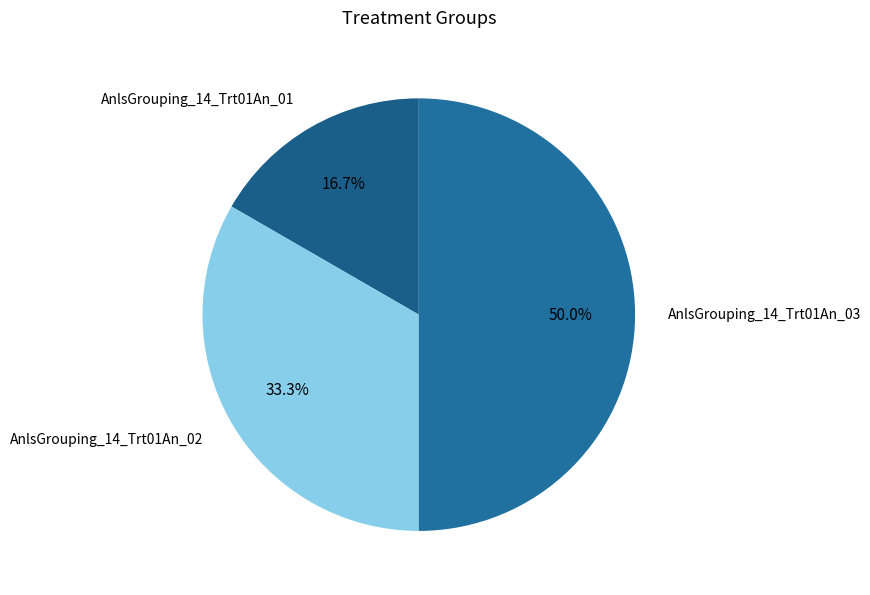

Does AnlsGrouping_14_Trt01An_01 represent more than half of the total?

No